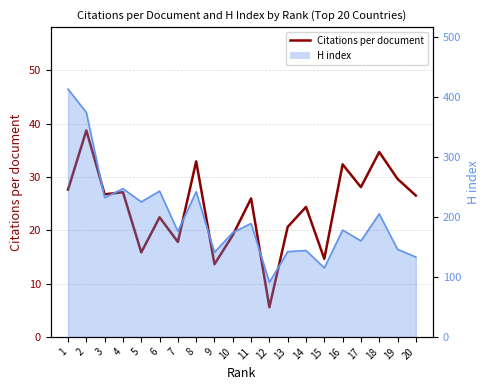

What is the sum of all values?

484.3